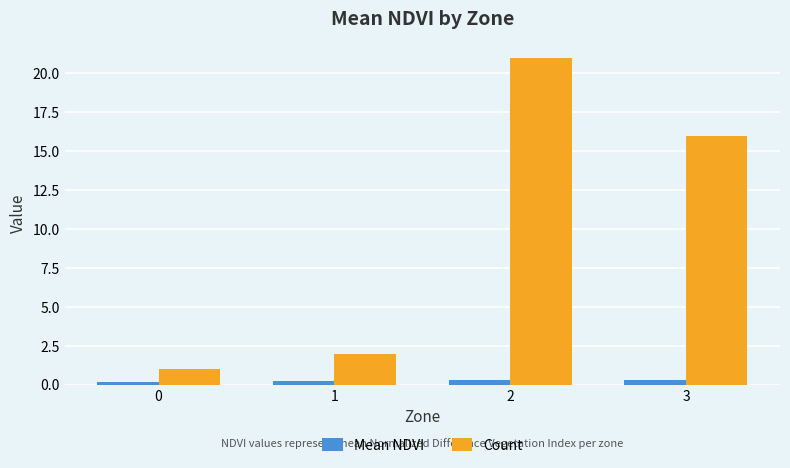

What is the minimum value for Mean NDVI?

0.2